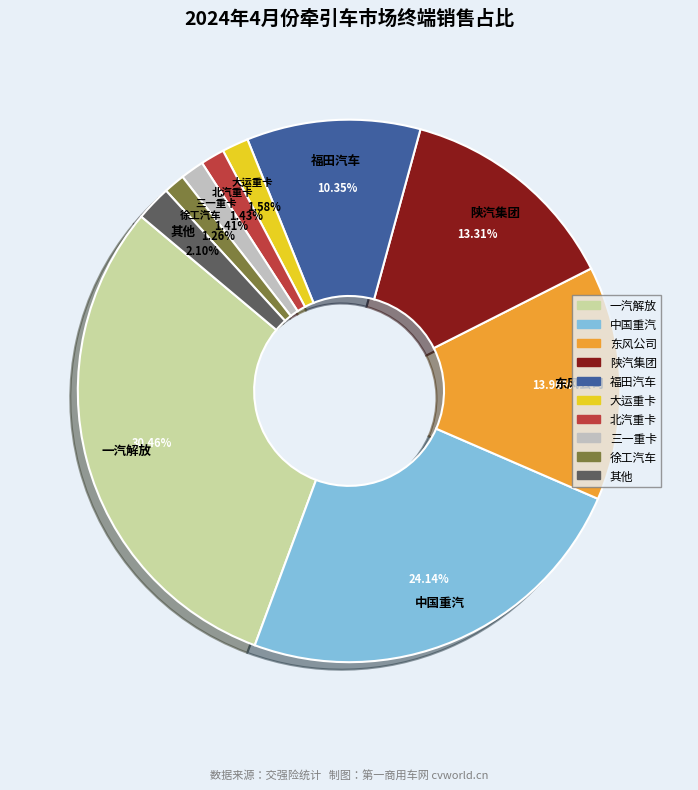

Is there a majority slice in this chart?

No